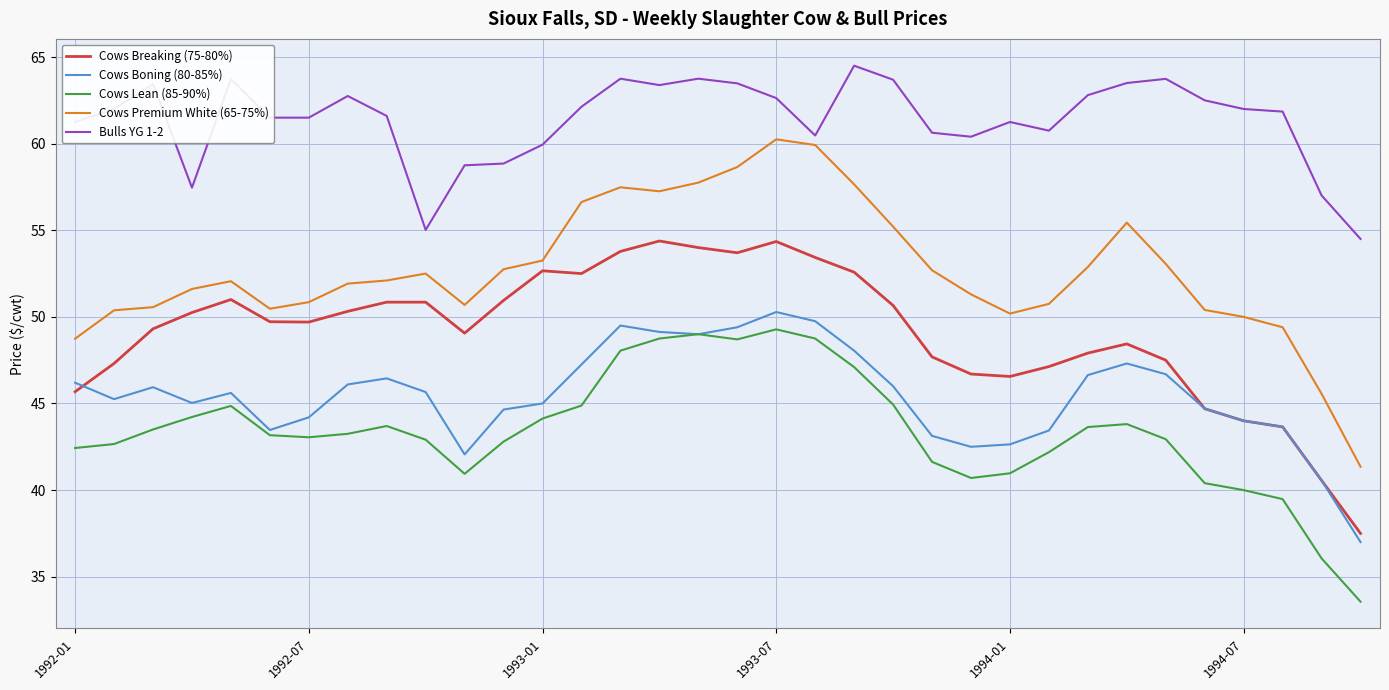

Which series has the largest total across all categories?

Bulls YG 1-2